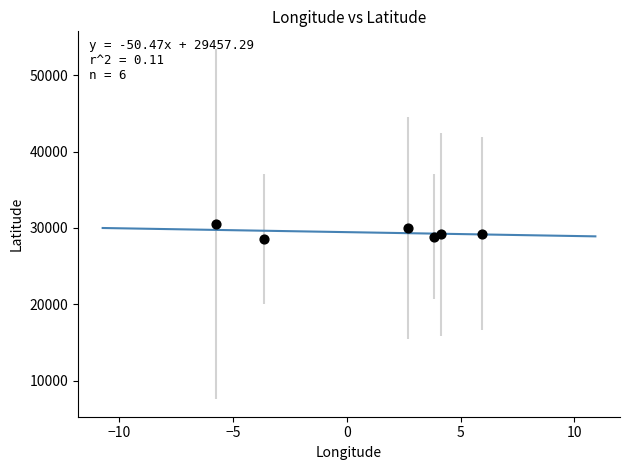

What is the range of Y values (max minus min)?

1944.5